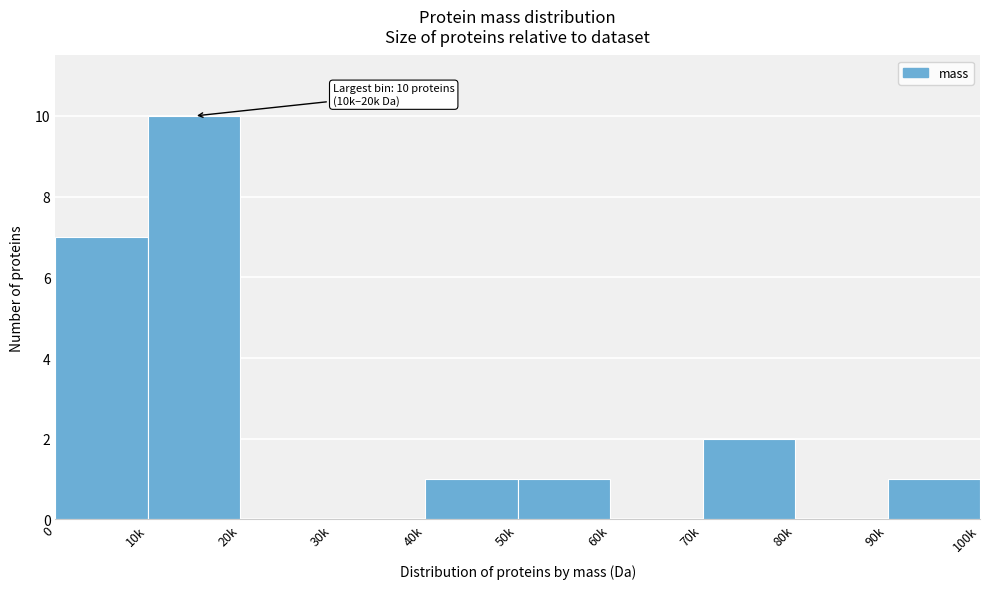

Reading left to right, extract all data points from this chart.

0=7	10k=10	20k=0	30k=0	40k=1	50k=1	60k=0	70k=2	80k=0	90k=1